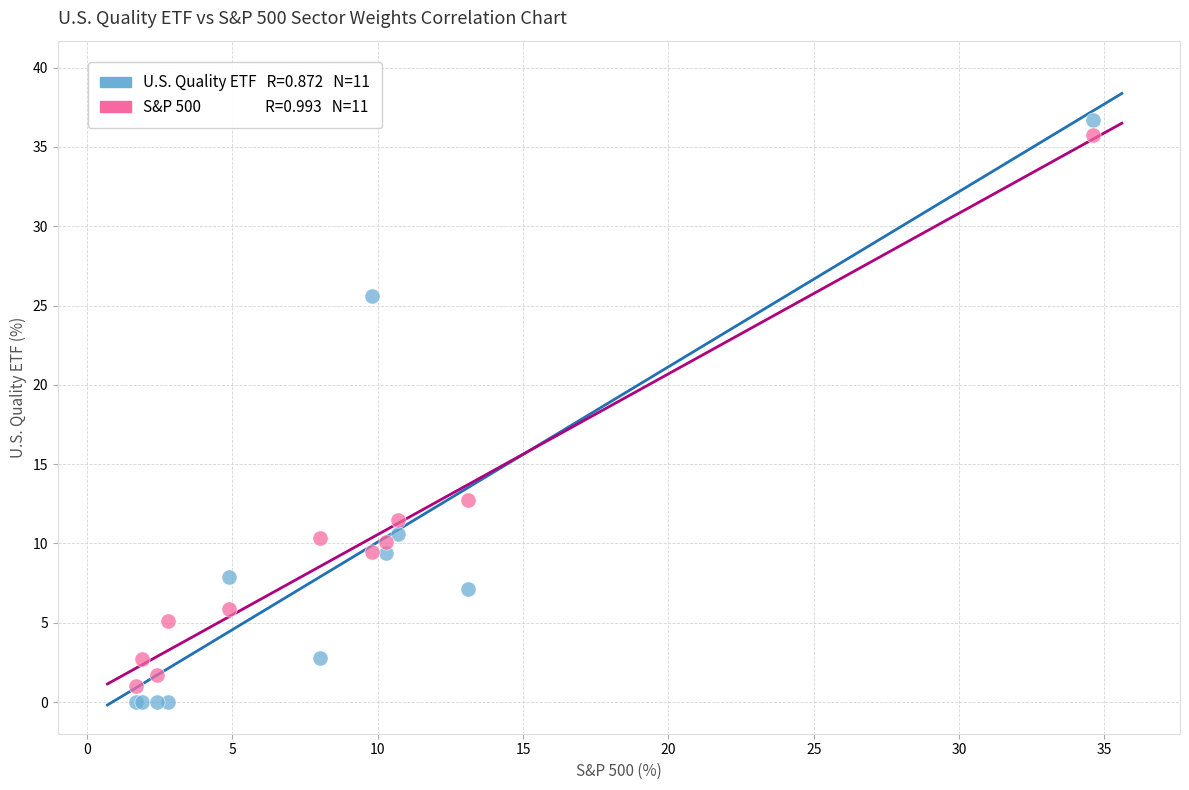

Across all series, what Y value is closest to 18?

12.7